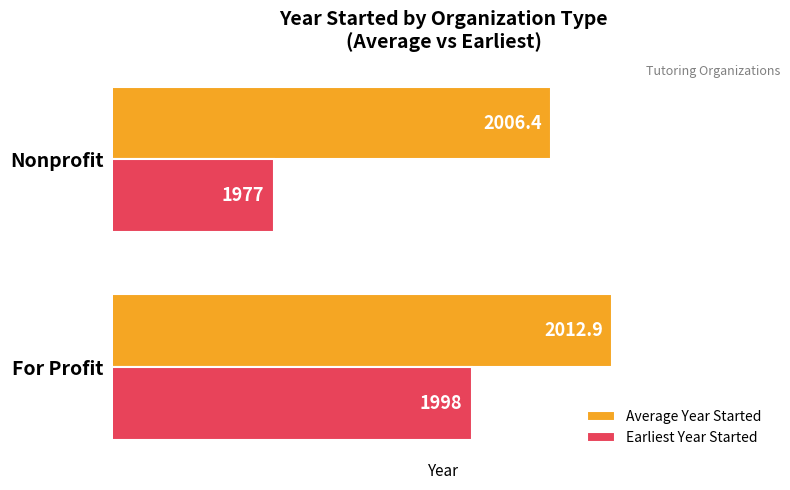

List the series in order of their peak value, highest first.

Average Year Started, Earliest Year Started